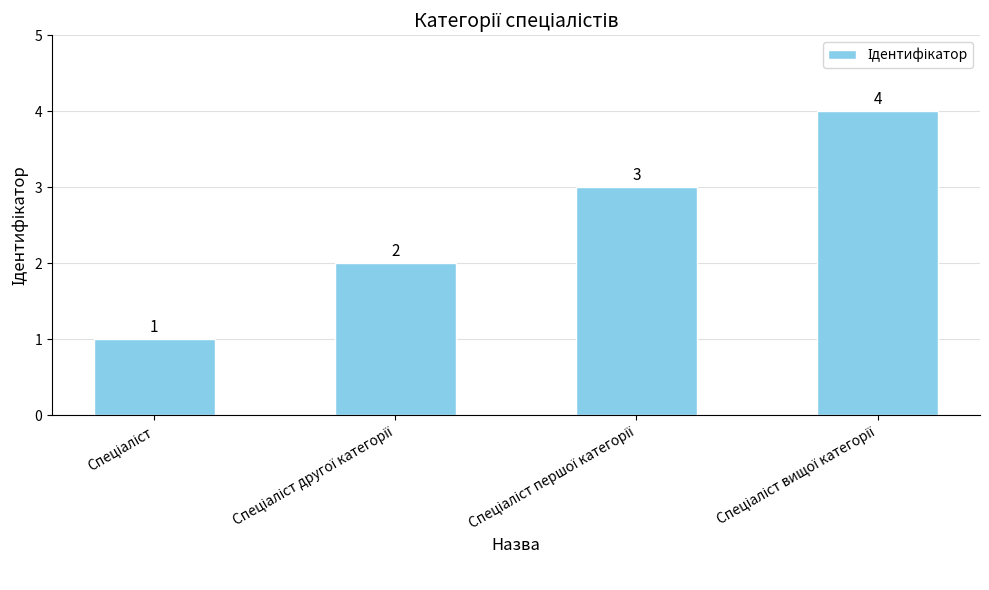

What is the difference between the maximum and minimum values?

3